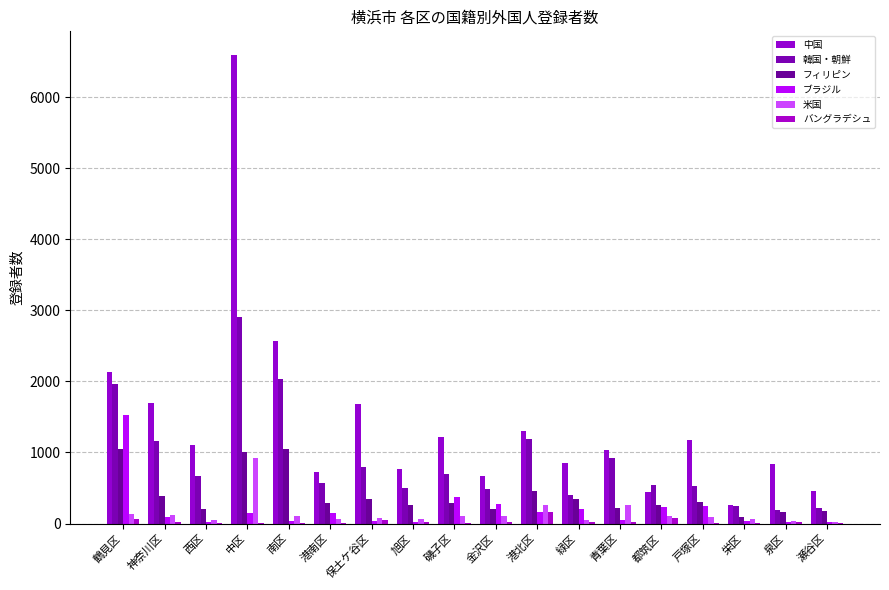

What position from the right is 鶴見区?

18